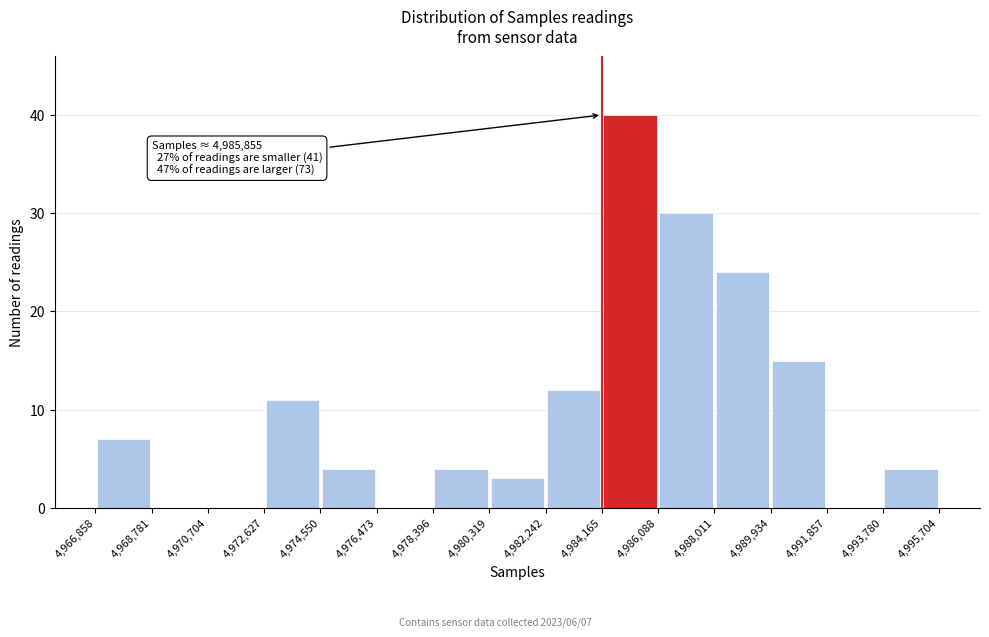

Over which range of the x-axis is the bar tallest?

4,984,165 to 4,986,088